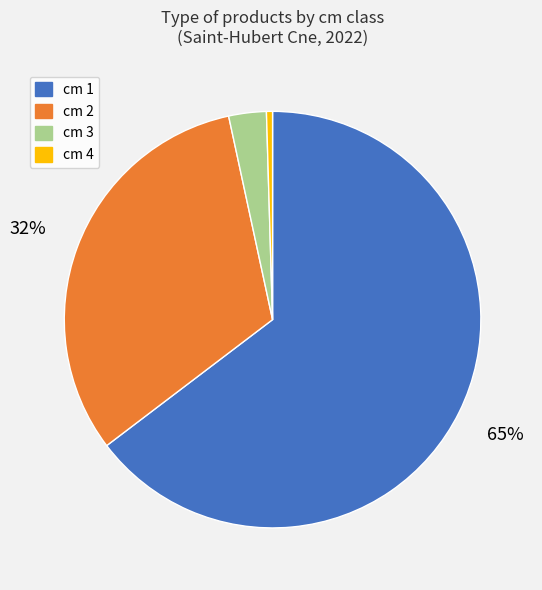

To the nearest percent, what is the combined percentage of cm 1 and cm 3?

68%